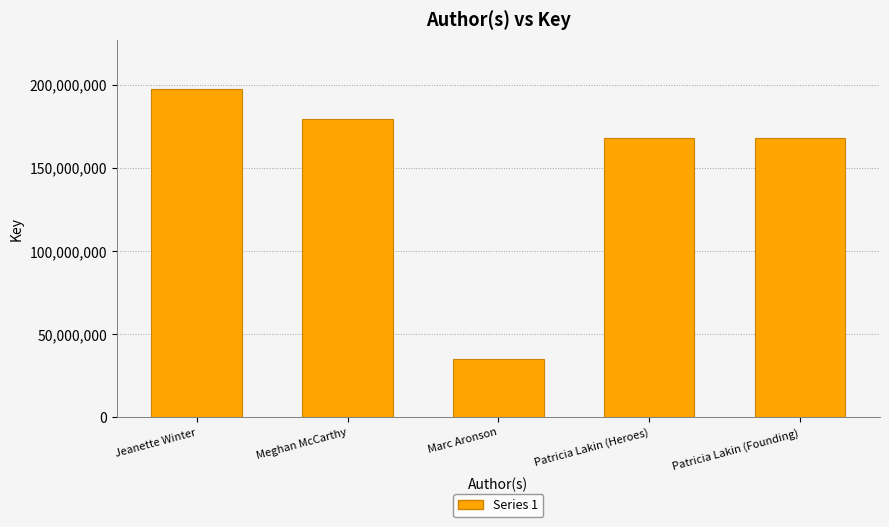

Is it true that the value at Marc Aronson is 48454891?

False